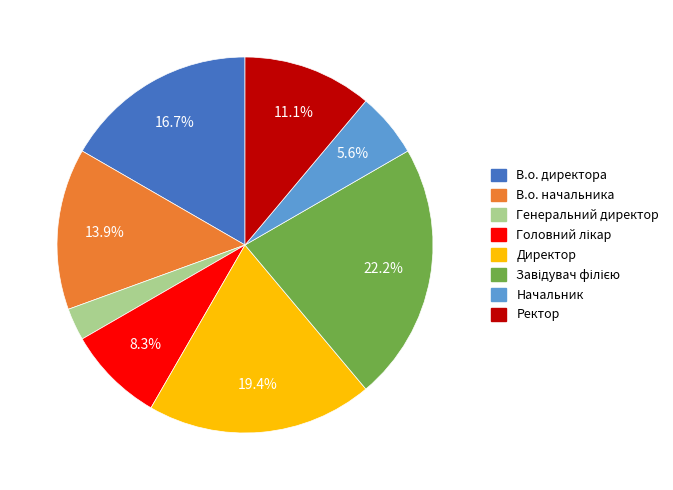

Approximately how many times larger is the value at В.о. начальника compared to Начальник?

2.5